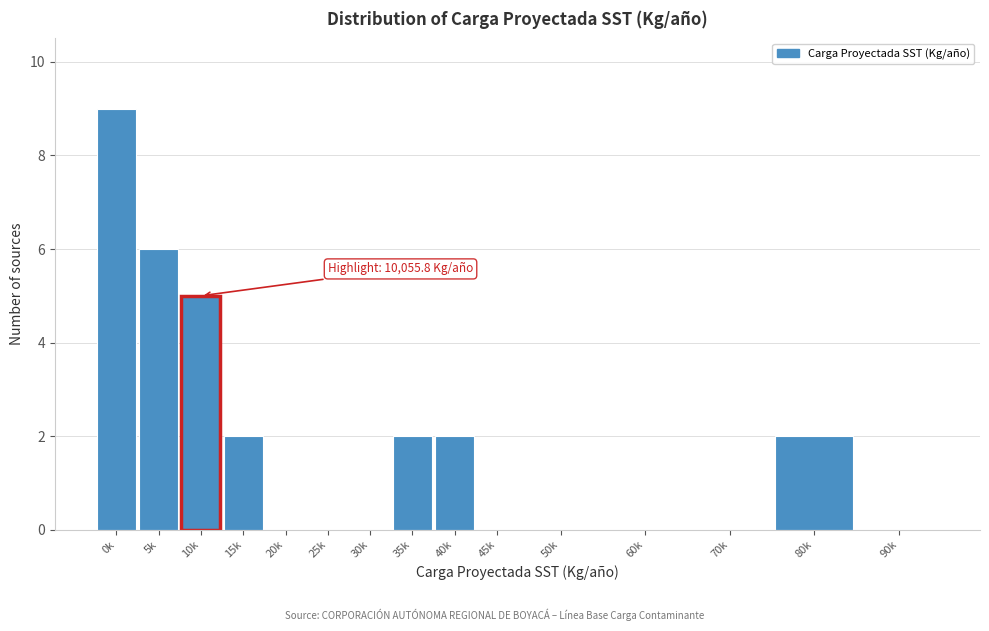

Reading left to right, what are all the values shown in this chart?

0k=9	5k=6	10k=5	15k=2	20k=0	25k=0	30k=0	35k=2	40k=2	45k=0	50k=0	60k=0	70k=0	80k=2	90k=0